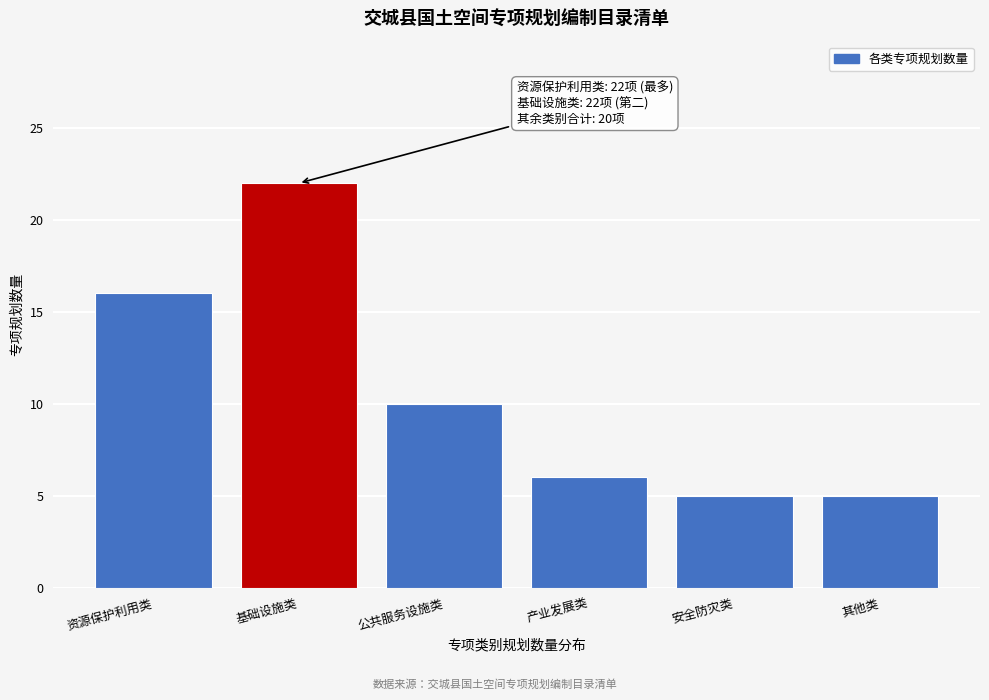

Reading left to right, what are all the values shown in this chart?

资源保护利用类=16	基础设施类=22	公共服务设施类=10	产业发展类=6	安全防灾类=5	其他类=5